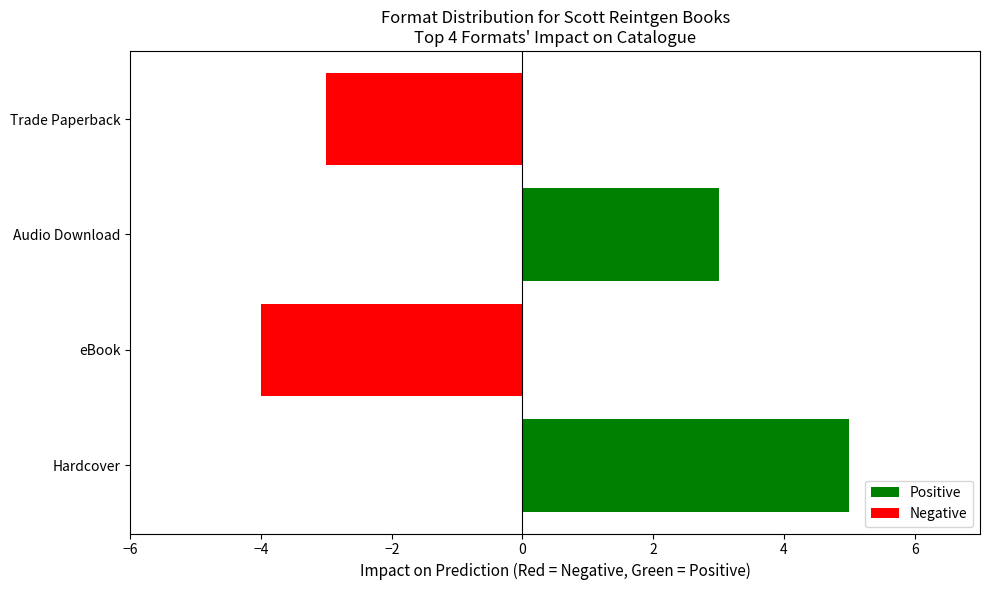

True or false: the data shows 1 at Audio Download.

False